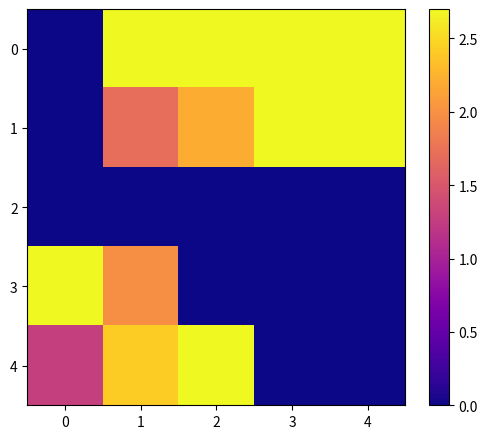

What is the difference between the highest and lowest values at 0?

2.7